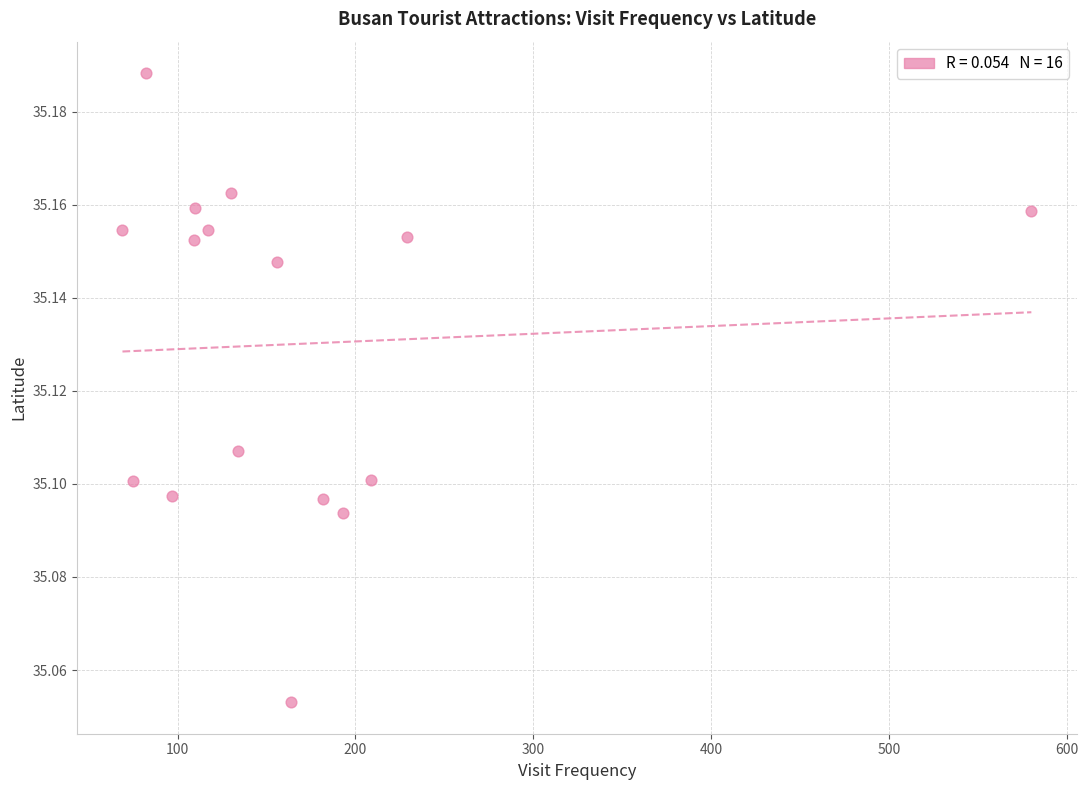

What is the range of X values (max minus min)?

511.0